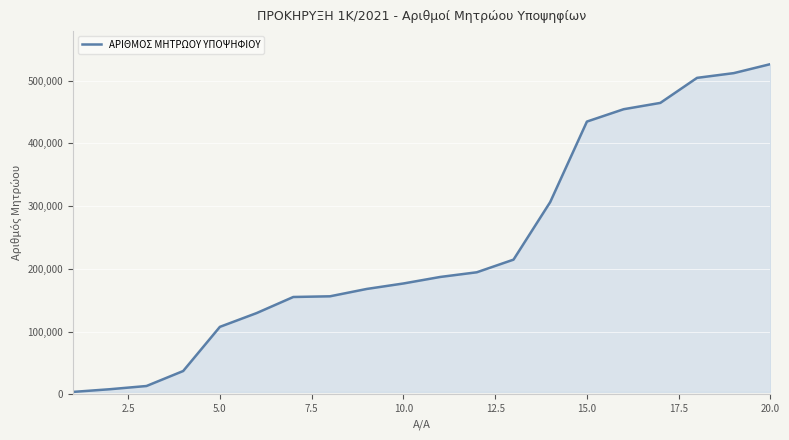

What is the greatest value displayed?

526330